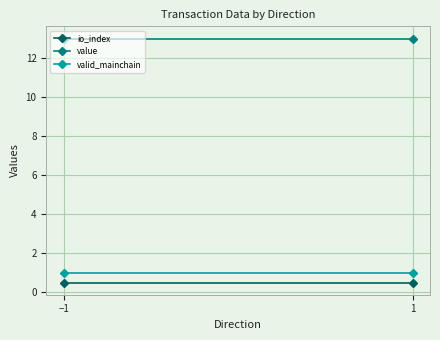

Reading left to right, what are all the values shown in this chart?

io_index: 0.5	0.5
value: 13.0	13.0
valid_mainchain: 1.0	1.0